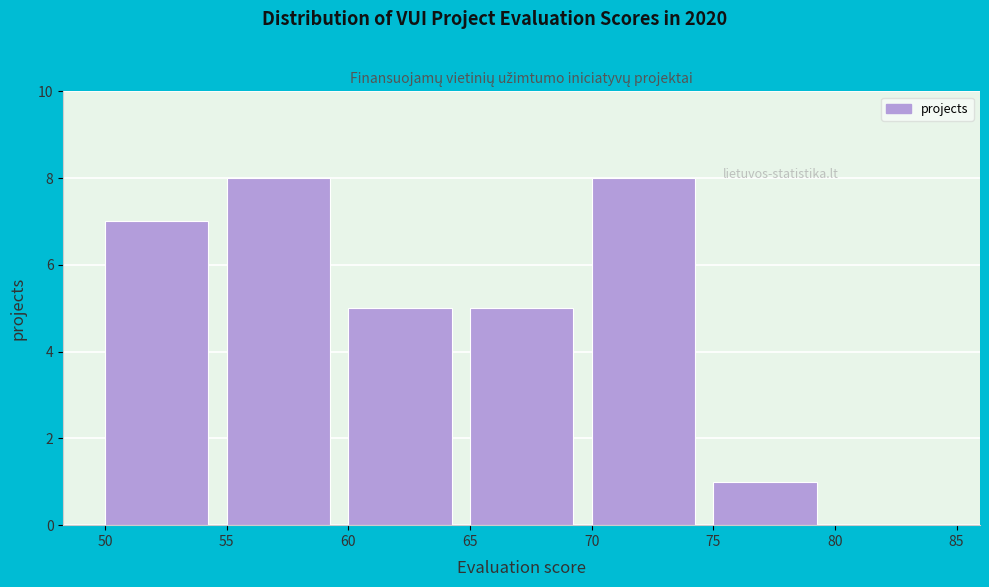

Reading left to right, list every bar in this chart as the range it spans on the x-axis followed by its height. The values are not printed on the chart, so give them approximately, as read against the axis.

50 to 55: 7
55 to 60: 8
60 to 65: 5
65 to 70: 5
70 to 75: 8
75 to 80: 1
80 to 85: 0